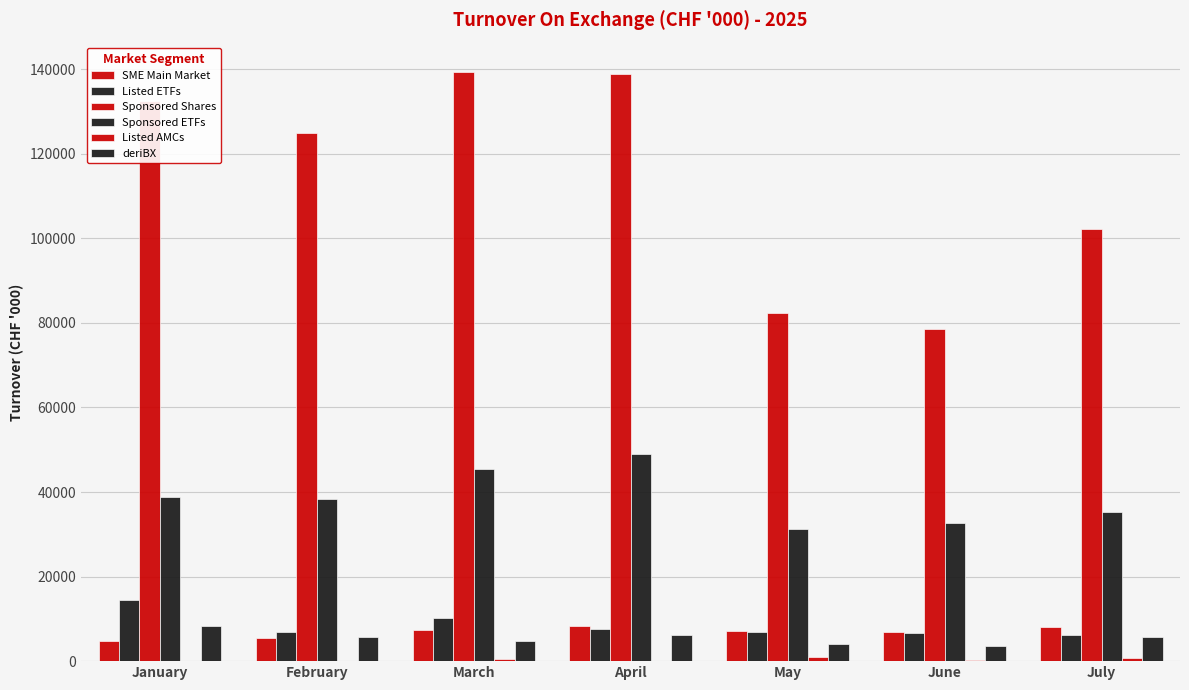

How many distinct data groups are displayed?

6